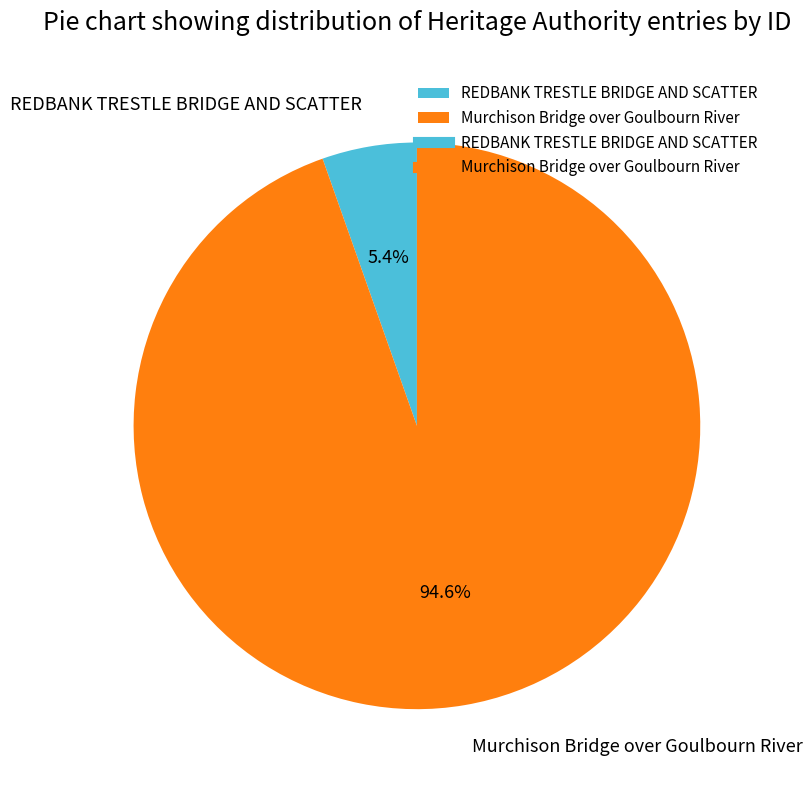

To the nearest percent, what is the difference between the largest and smallest slice percentages?

89%